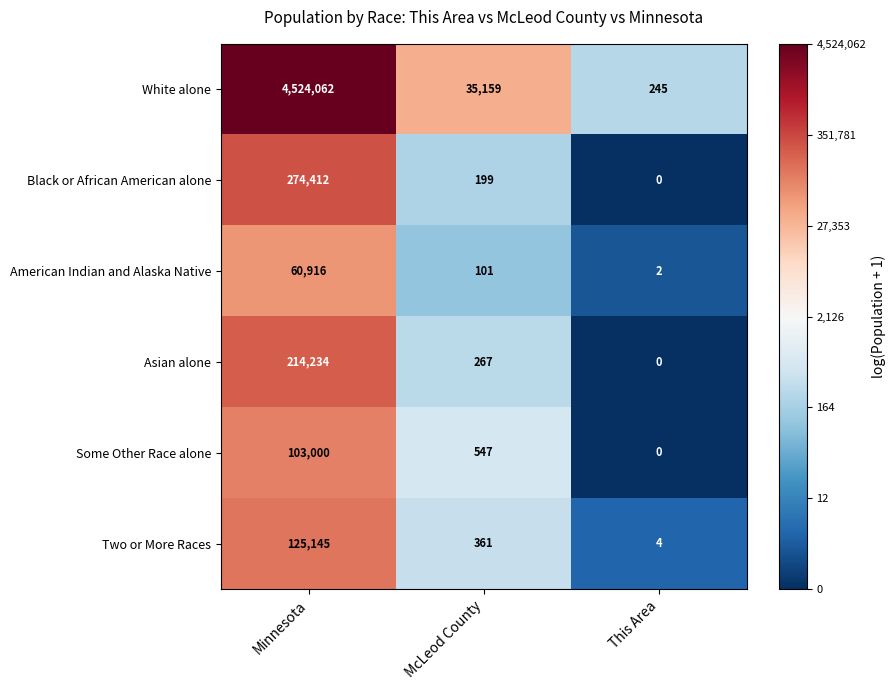

What is the greatest value displayed?

4524062